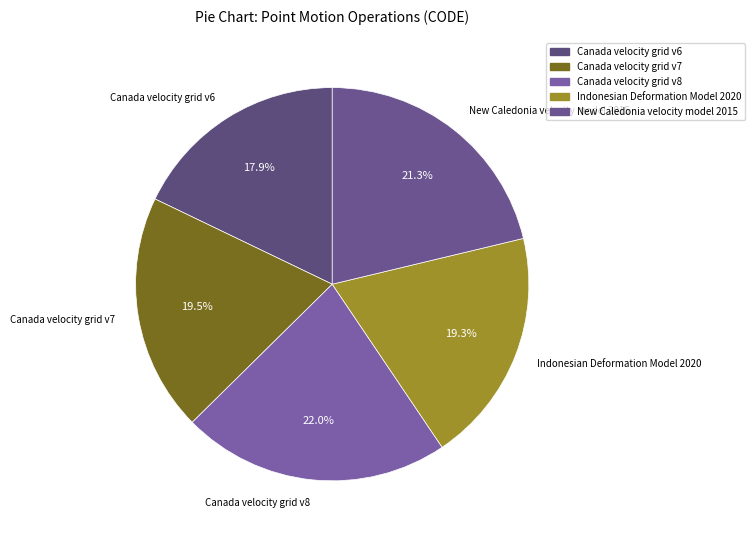

The New Caledonia velocity model 2015 slice represents 15% of the pie. True or false?

False